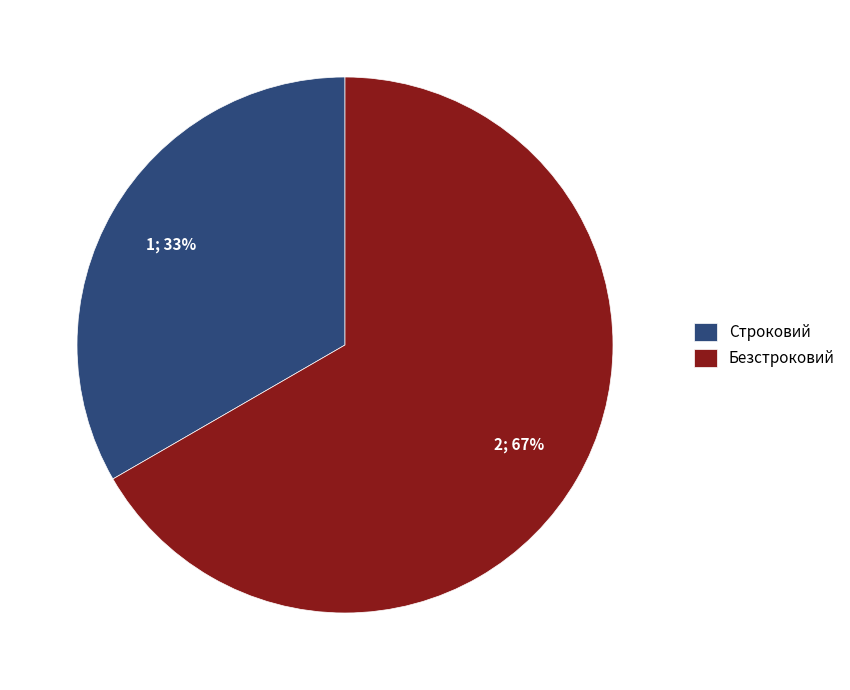

Which category has the smallest portion of the pie?

Строковий